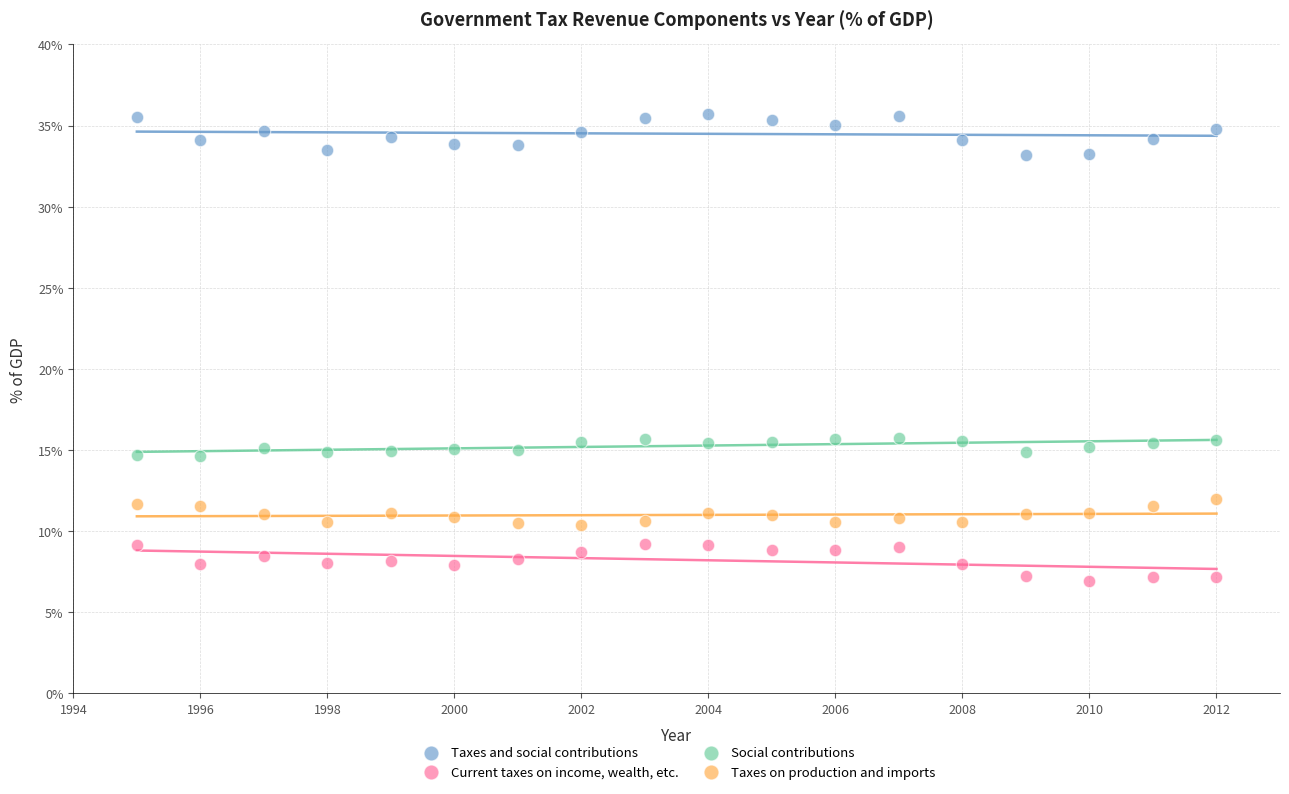

Which series has the largest Y range (max minus min)?

Taxes and social contributions